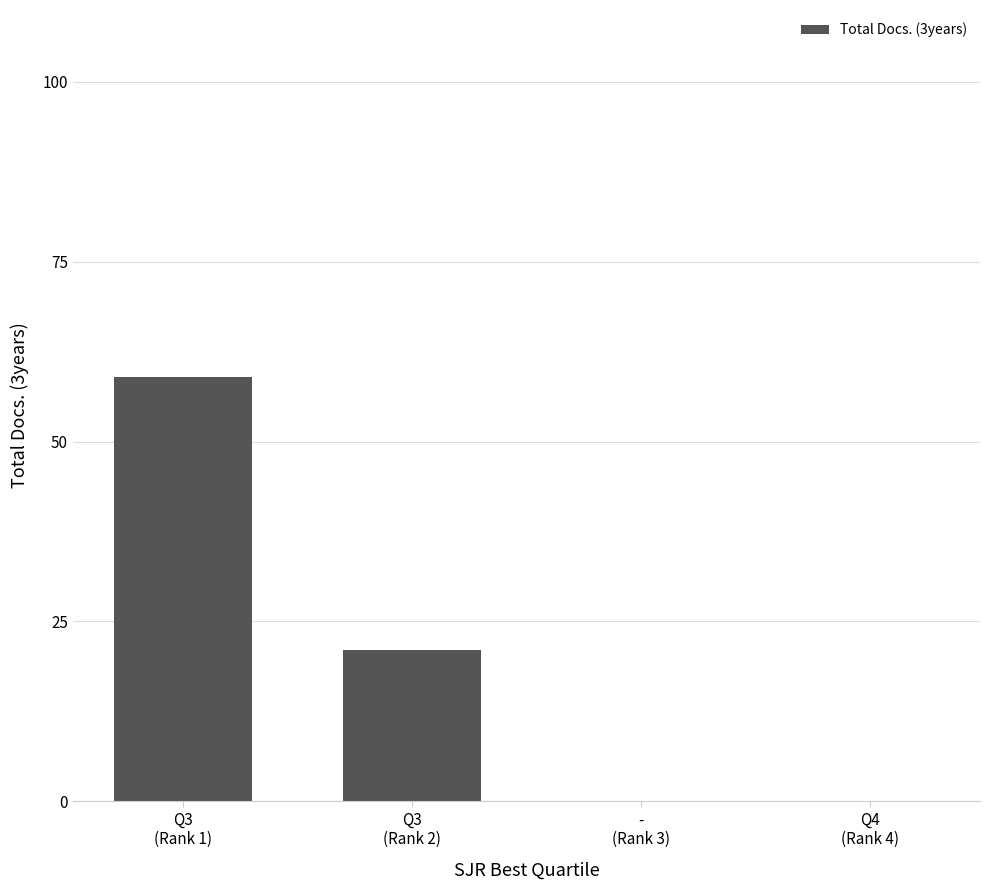

What is the greatest value displayed?

59